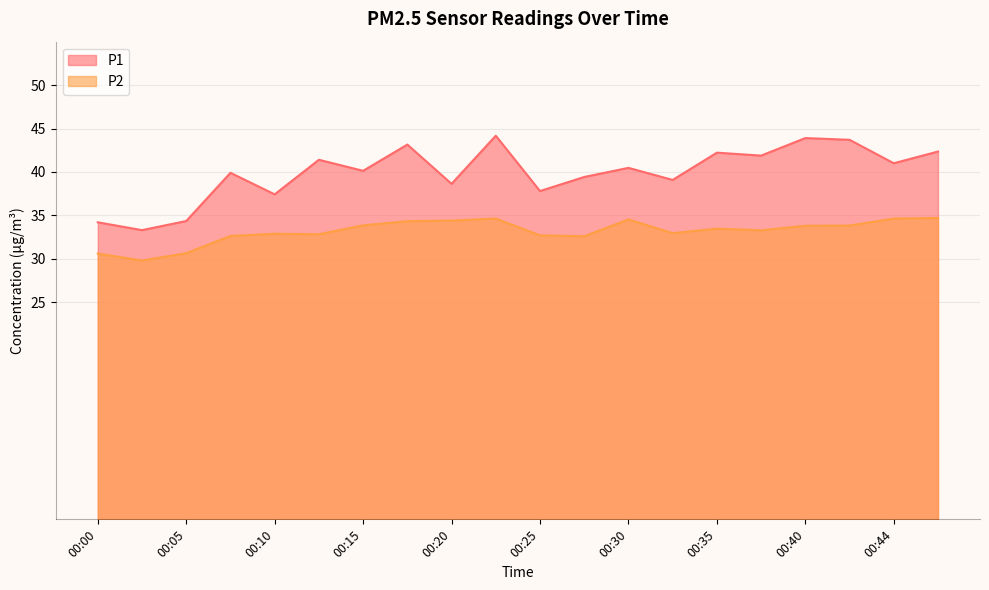

Does the chart display data point markers on the line(s)?

No